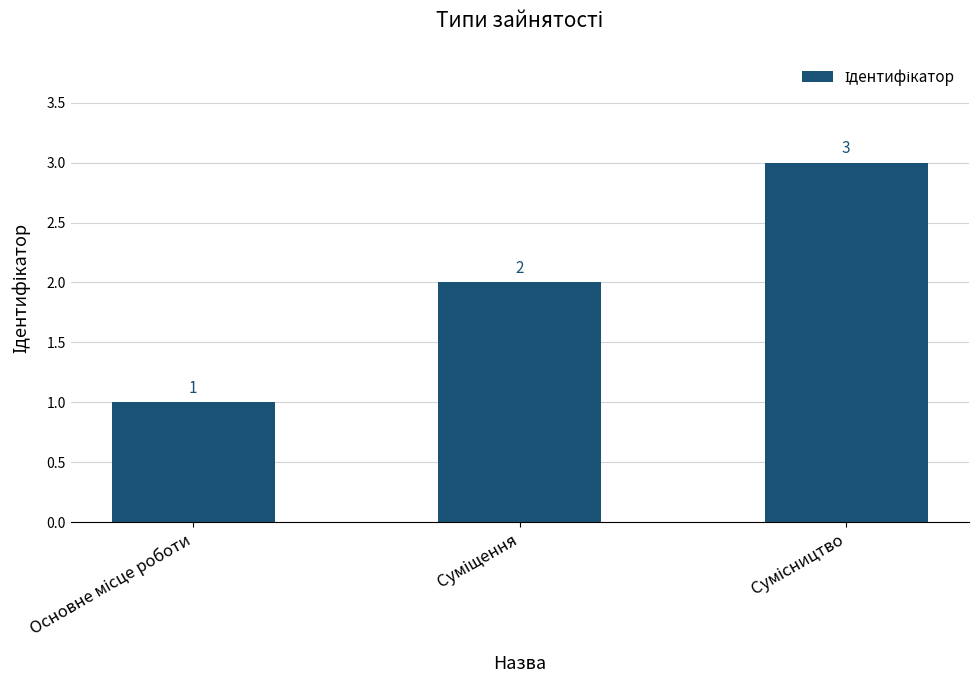

How many values are below 2?

1